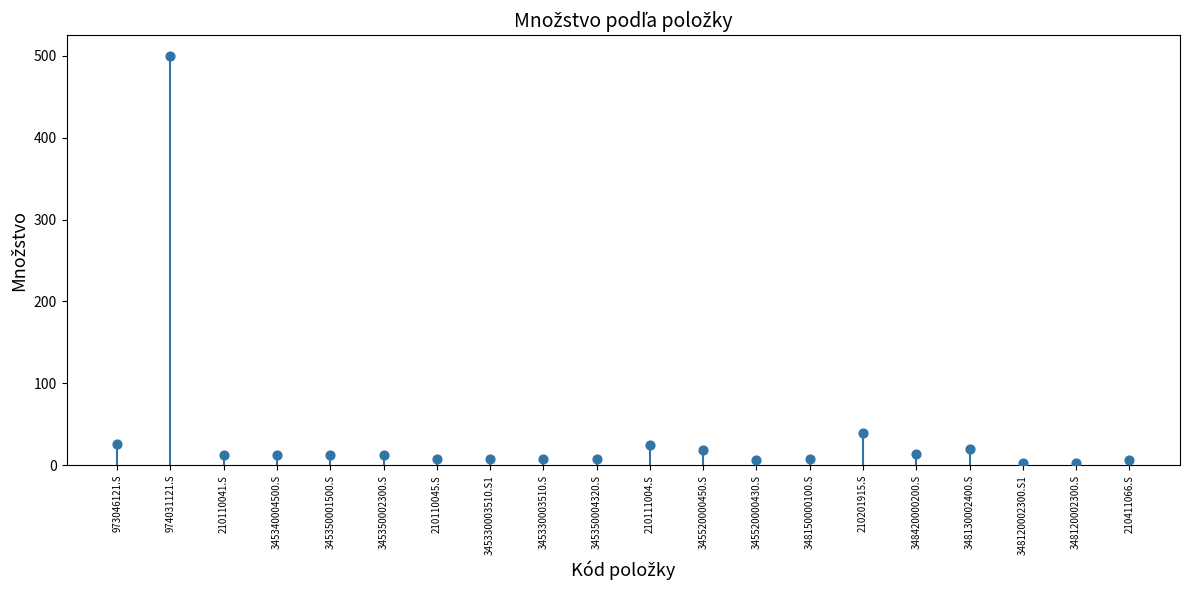

What is the ratio of the value at 348150000100.S to the value at 348120002300.S?

3.5